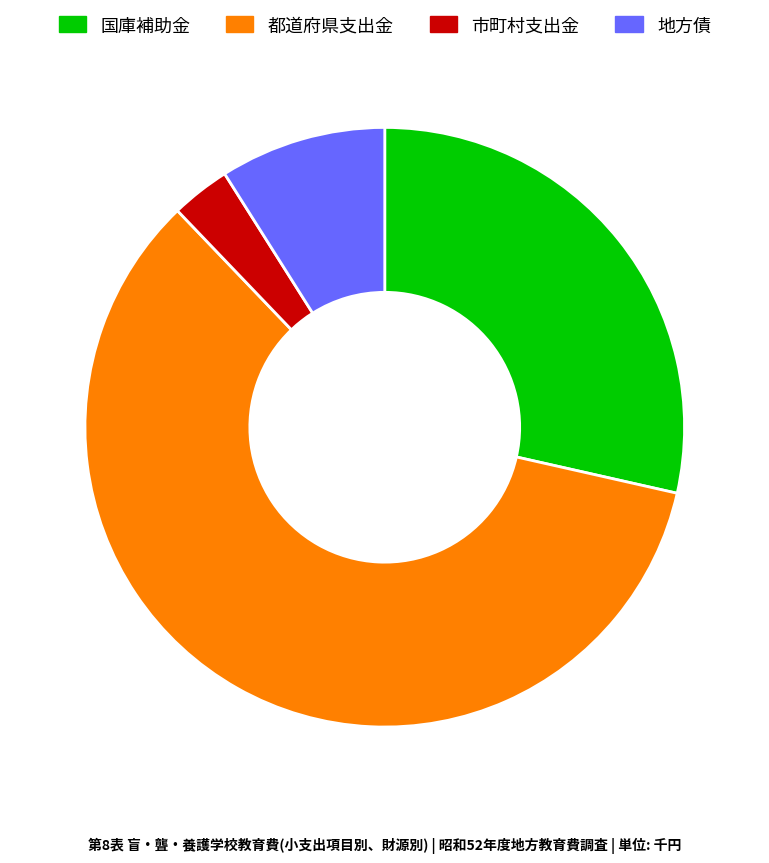

Which category has the smallest portion of the pie?

市町村支出金